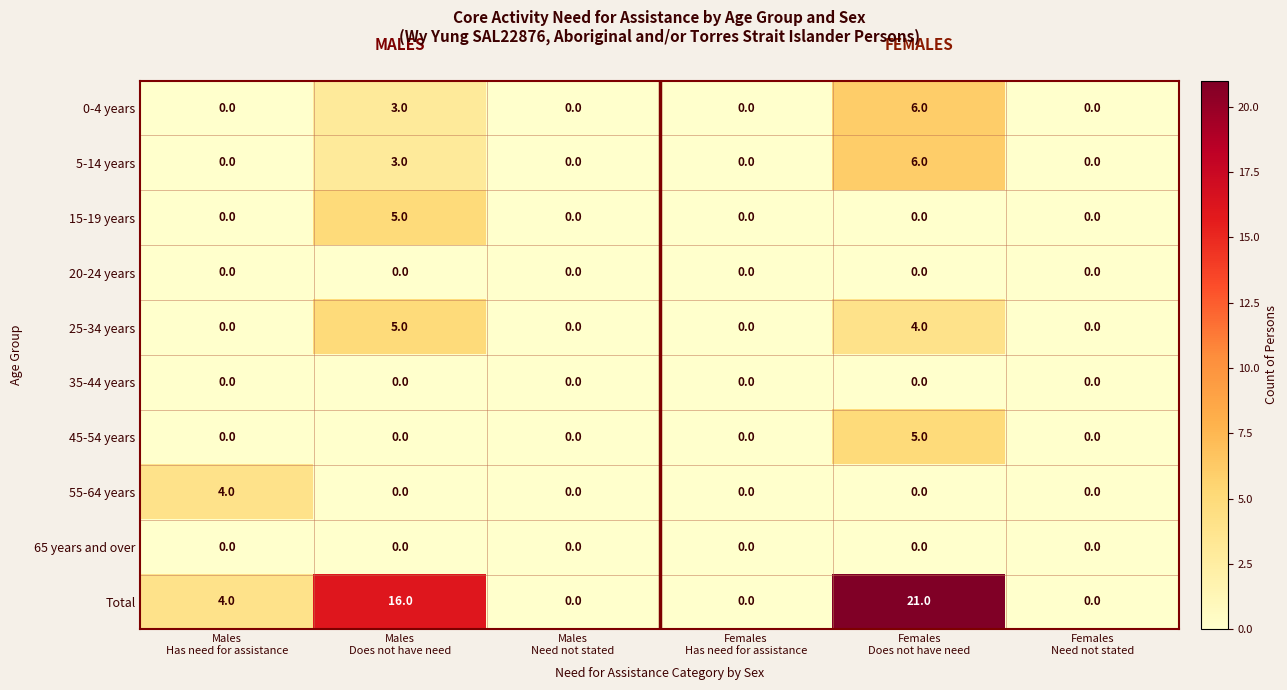

What is the maximum value shown in the chart?

21